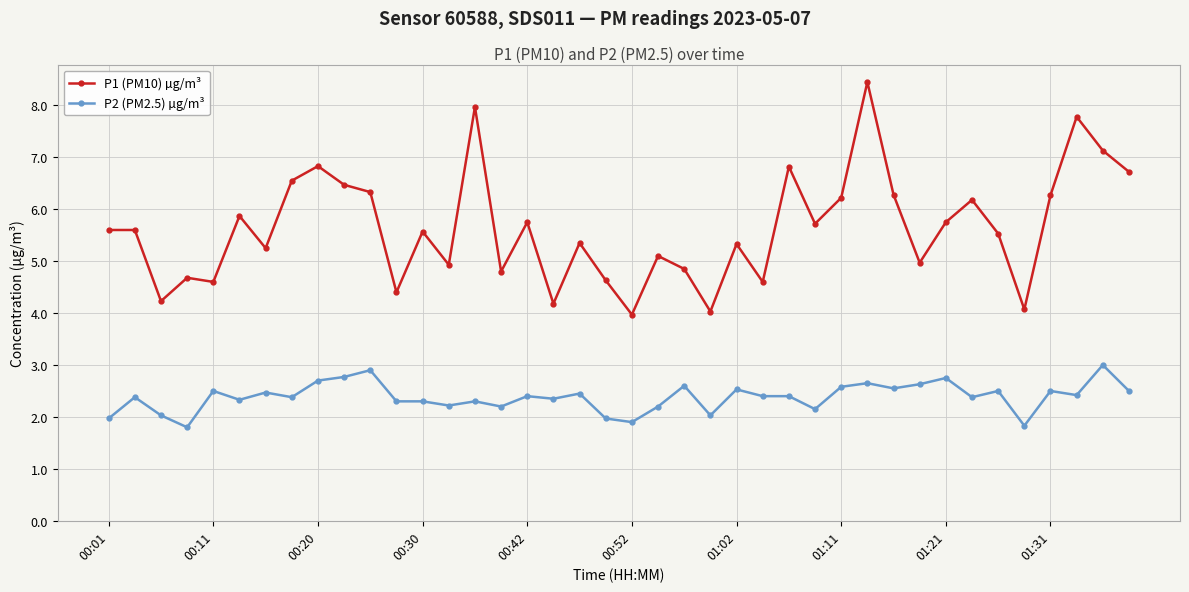

What is the sum of all P2 (PM2.5) µg/m³ values?

95.2